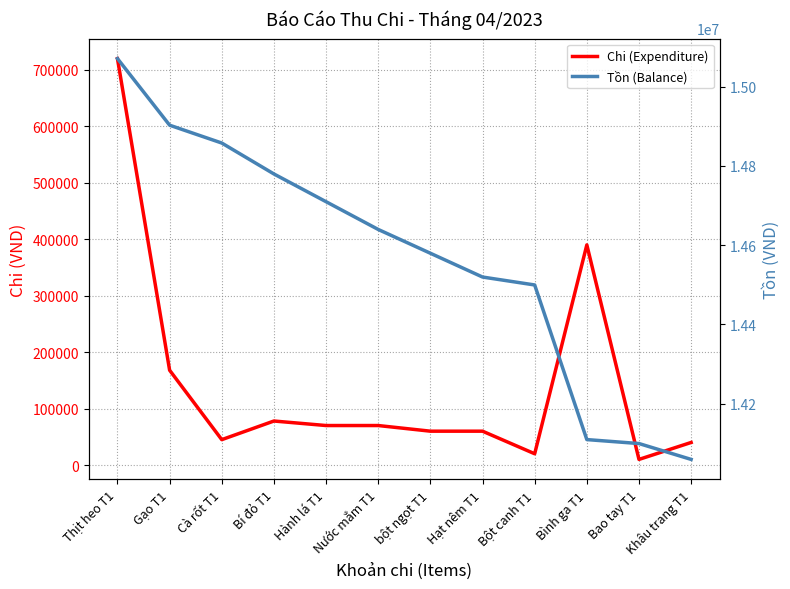

At bột ngọt T1, list the series in order from largest to smallest.

Tồn (Balance), Chi (Expenditure)